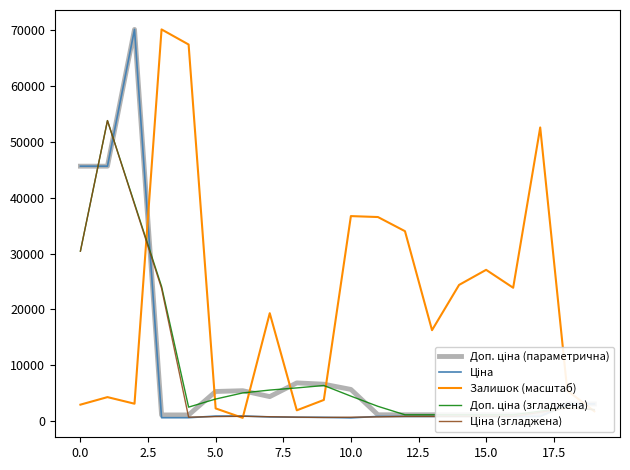

True or false: Доп. ціна (параметрична) and Залишок (масштаб) intersect in this chart.

True